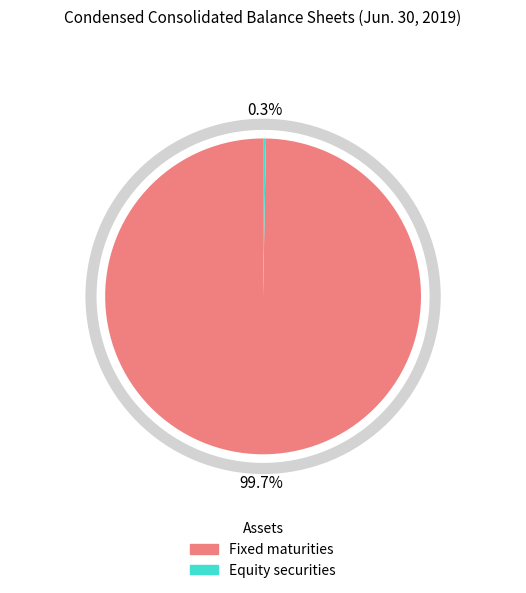

Is there any slice that represents more than half of the pie?

Yes